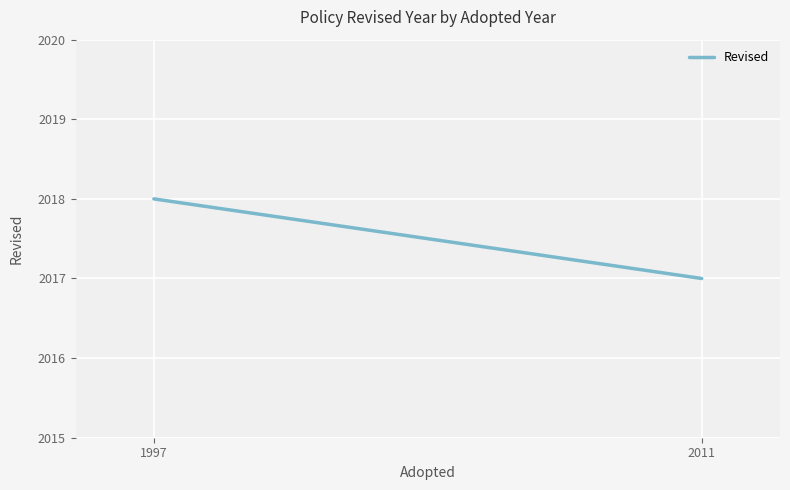

Which has a higher value, 1997 or 2011?

1997